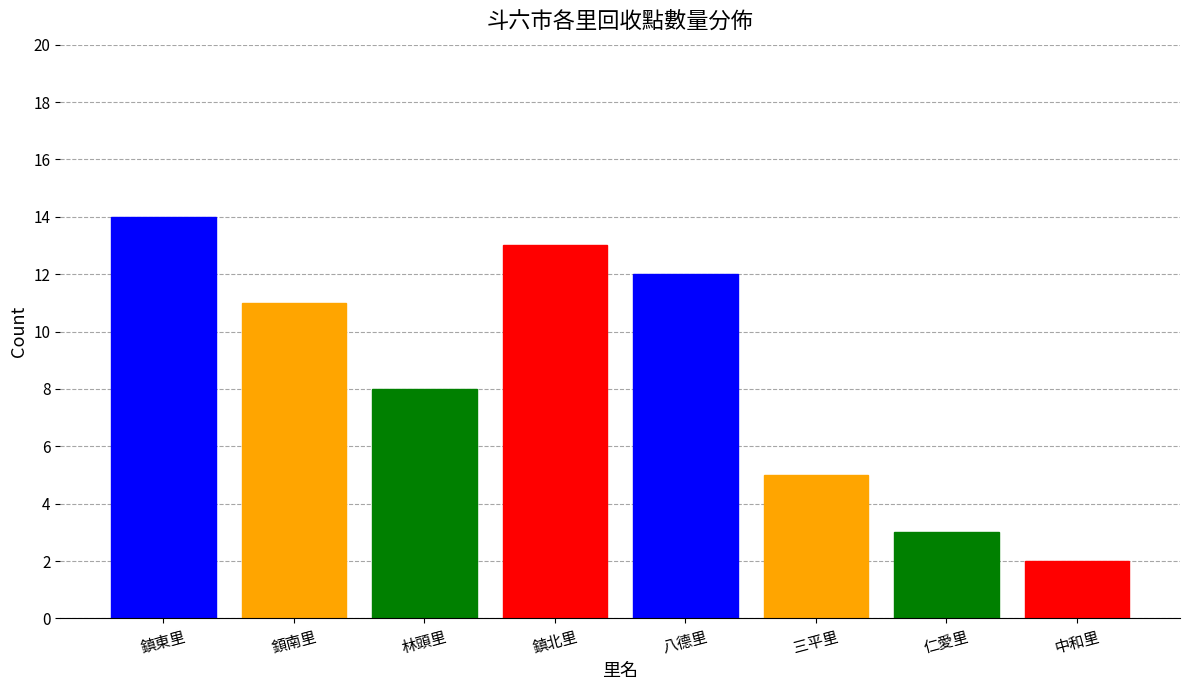

Rank the categories by value from highest to lowest.

鎮東里, 鎮北里, 八德里, 顉南里, 林頭里, 三平里, 仁愛里, 中和里